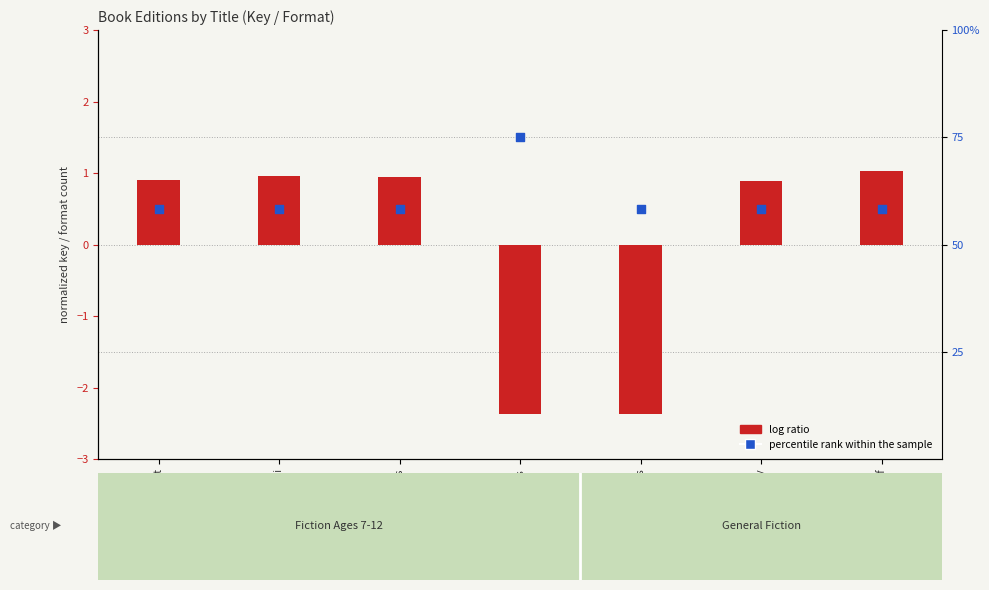

Which series has the largest total across all categories?

percentile rank (format count)